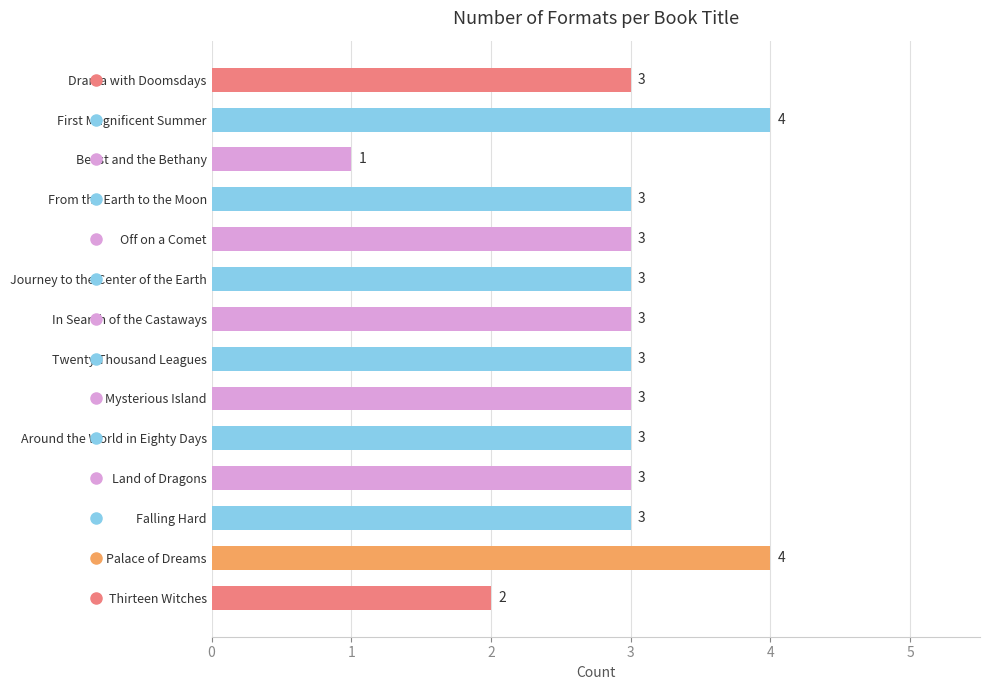

What is the label of the 4th bar from the bottom?

Land of Dragons